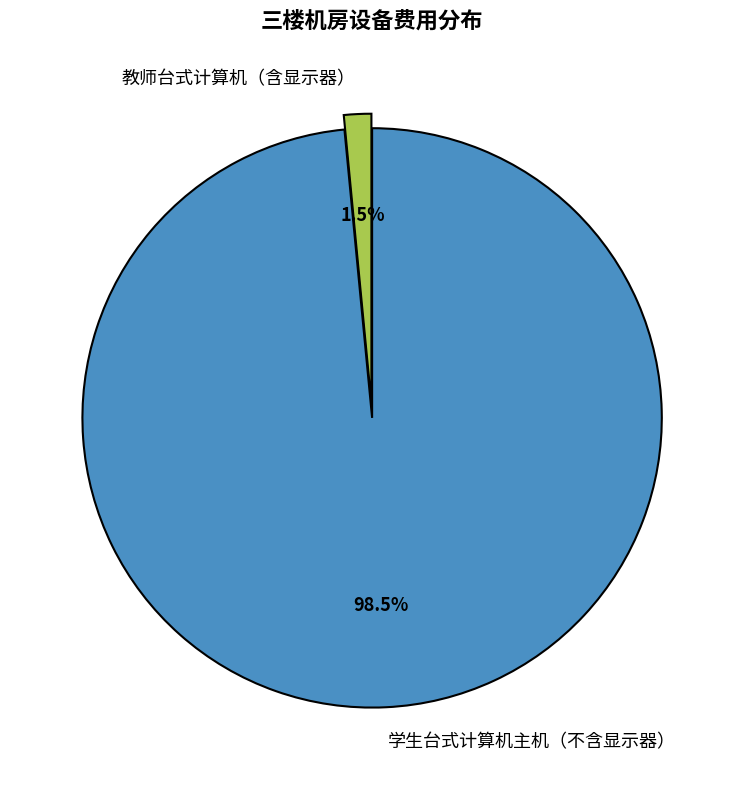

Do 教师台式计算机（含显示器） and 学生台式计算机主机（不含显示器） together represent more than half of the pie?

Yes